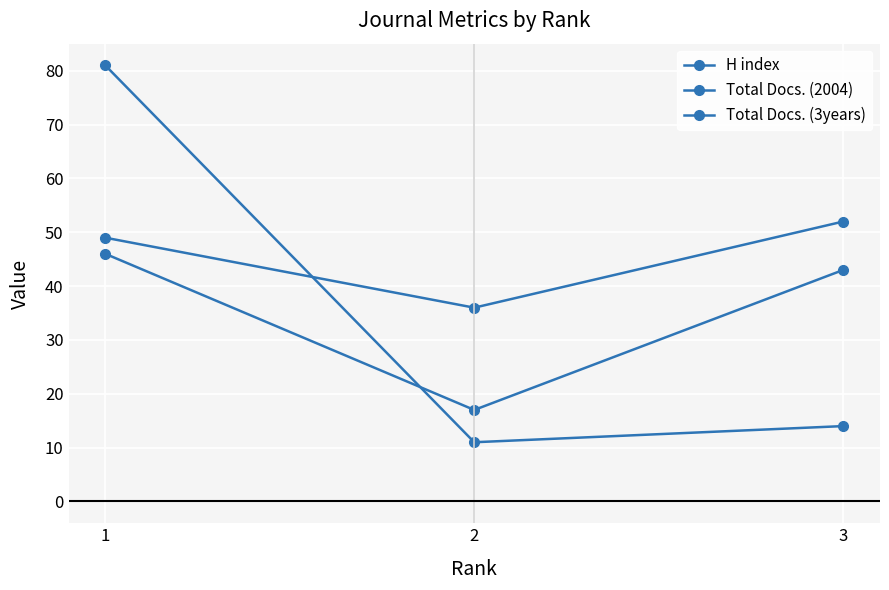

Count the number of data series in this chart.

3